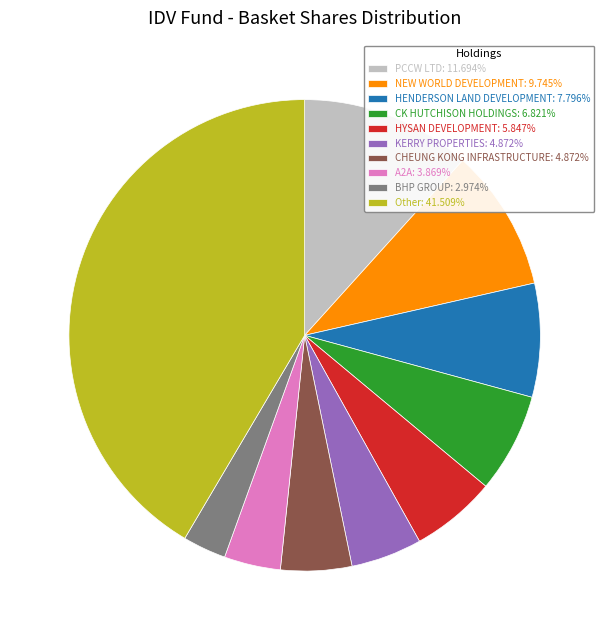

Is HYSAN DEVELOPMENT: 5.847% the majority of the pie?

No